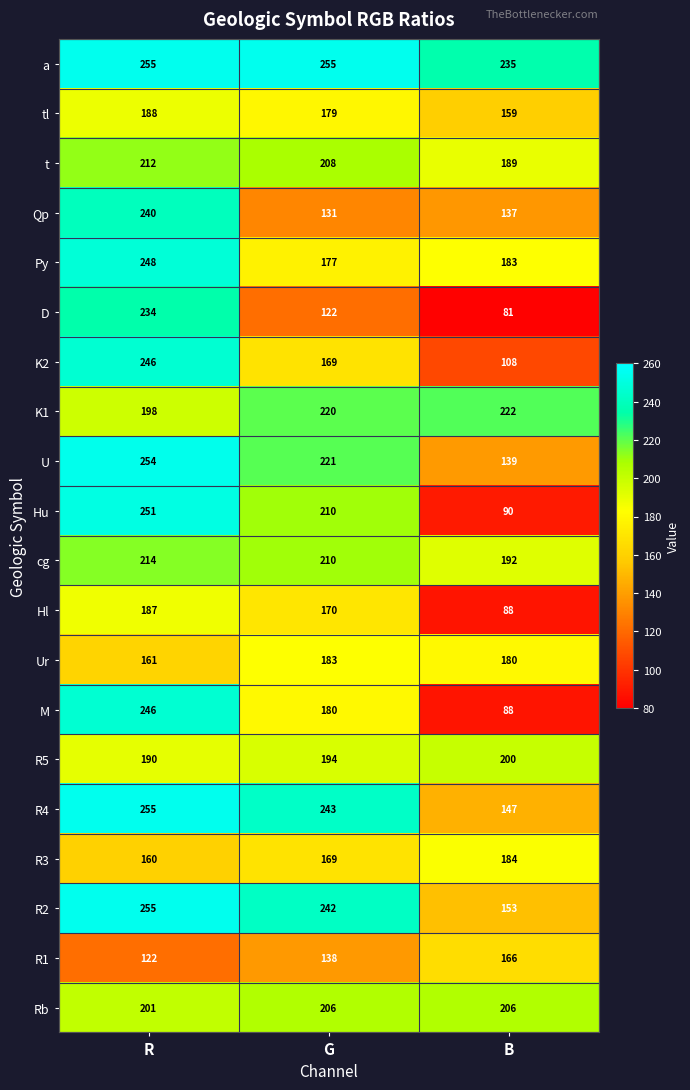

What is the sum of the U values at G and R?

475